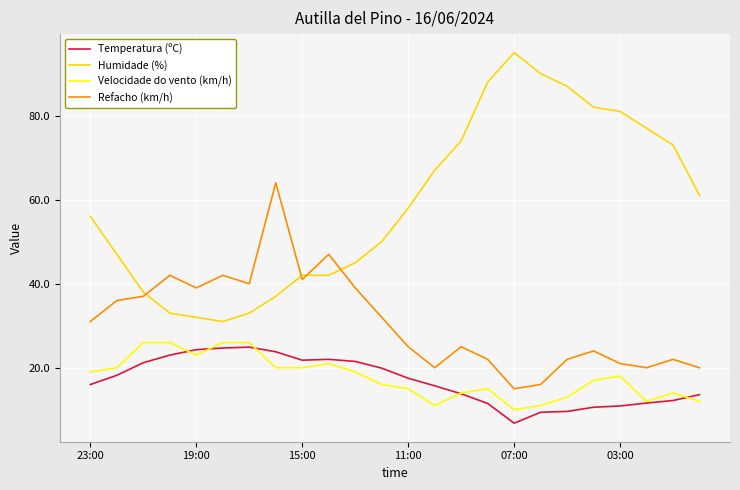

Which series has the largest total across all categories?

Humidade (%)